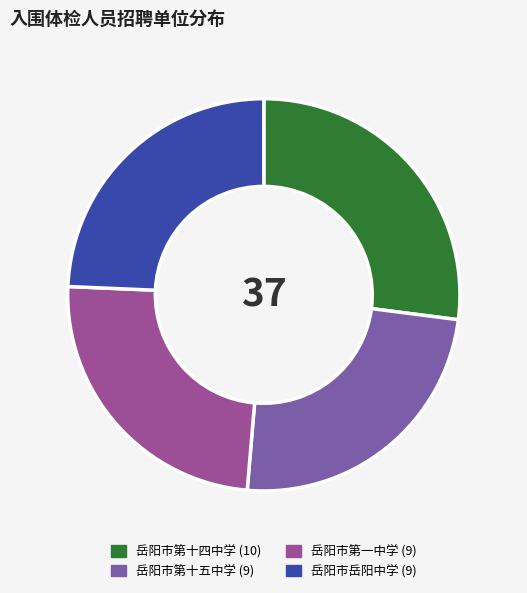

Combined, do 岳阳市岳阳中学 and 岳阳市第十五中学 account for over 50%?

No